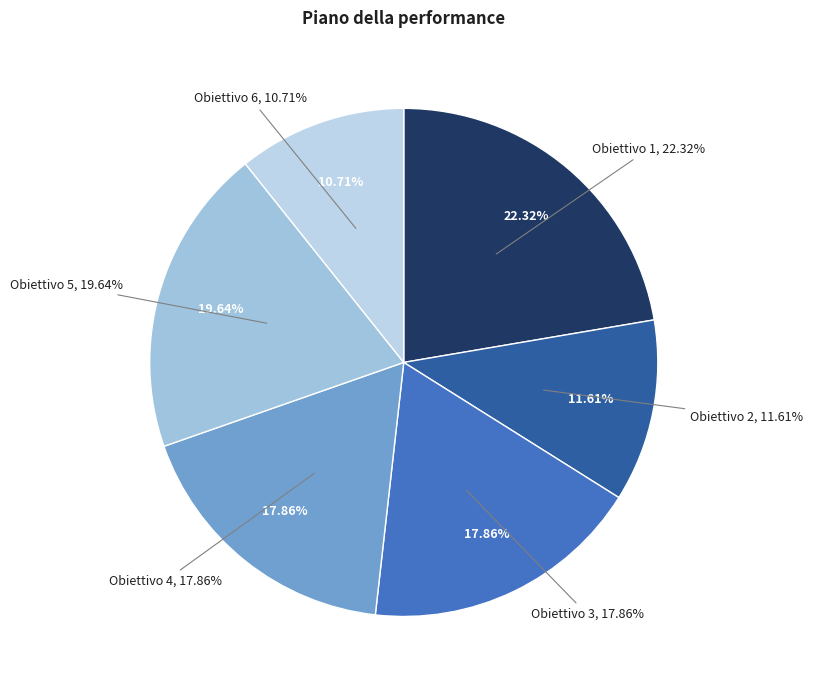

What percentage is NOT represented by Obiettivo 6?

89.3%